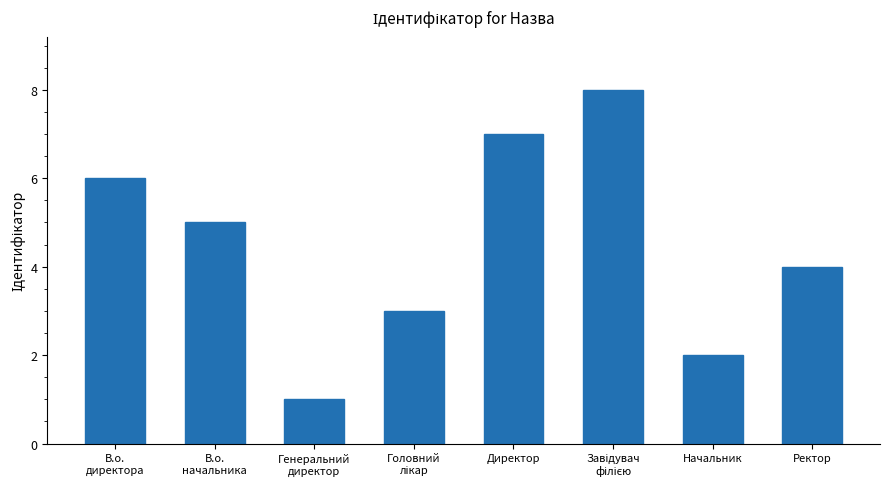

What is the label of the 6th bar from the right?

Генеральний
директор